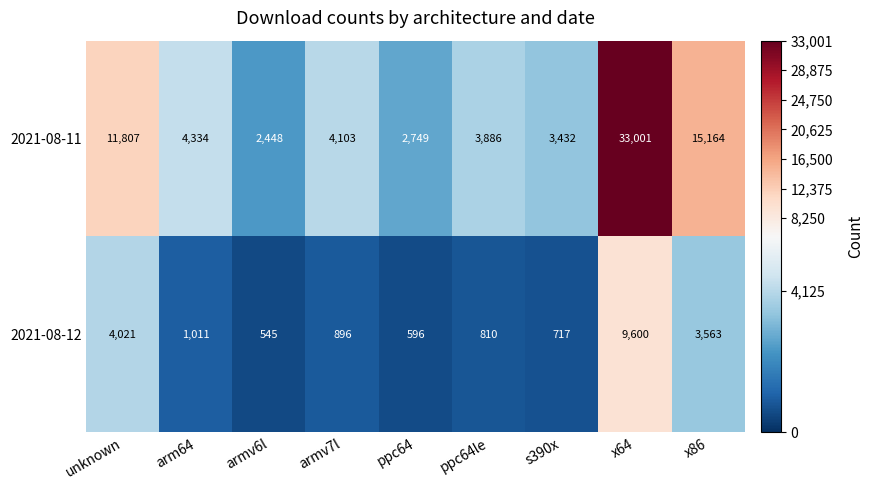

Count the number of categories in the chart.

9